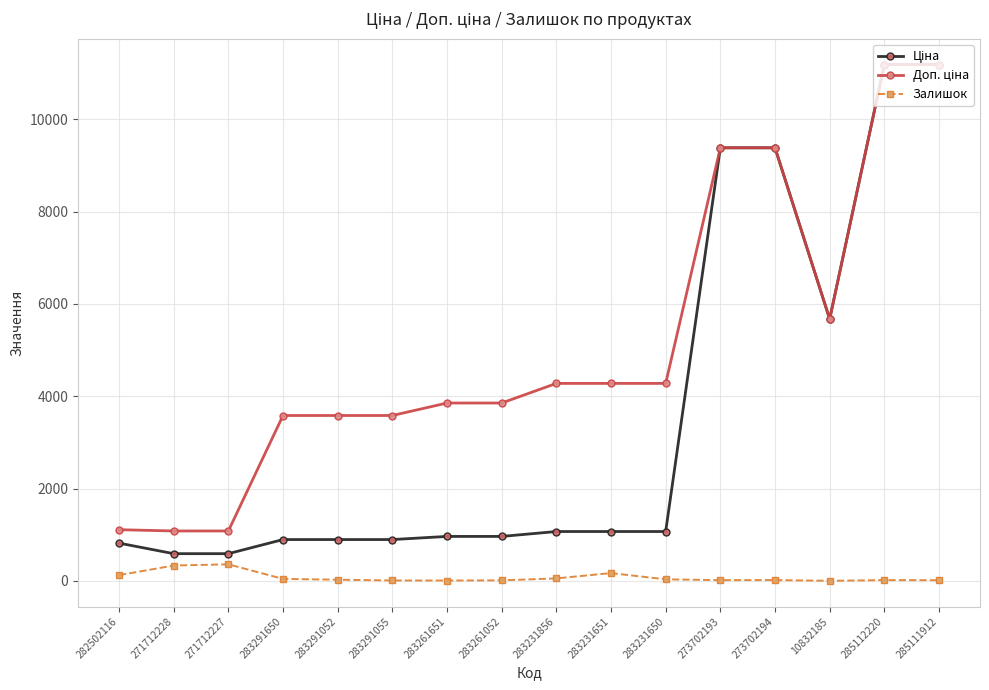

What is the difference between the highest and lowest values at 271712228?

748.7